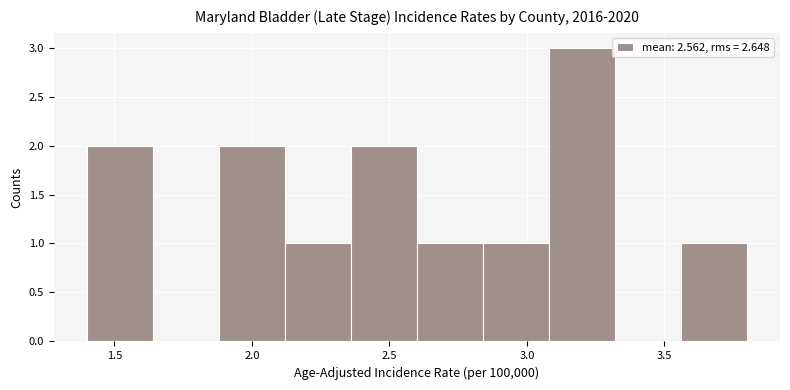

How tall is the bar that spans 1.88 to 2.12 on the x-axis? Neither the bar edges nor the heights are printed on the chart, so give them approximately, as read against the axes.

2